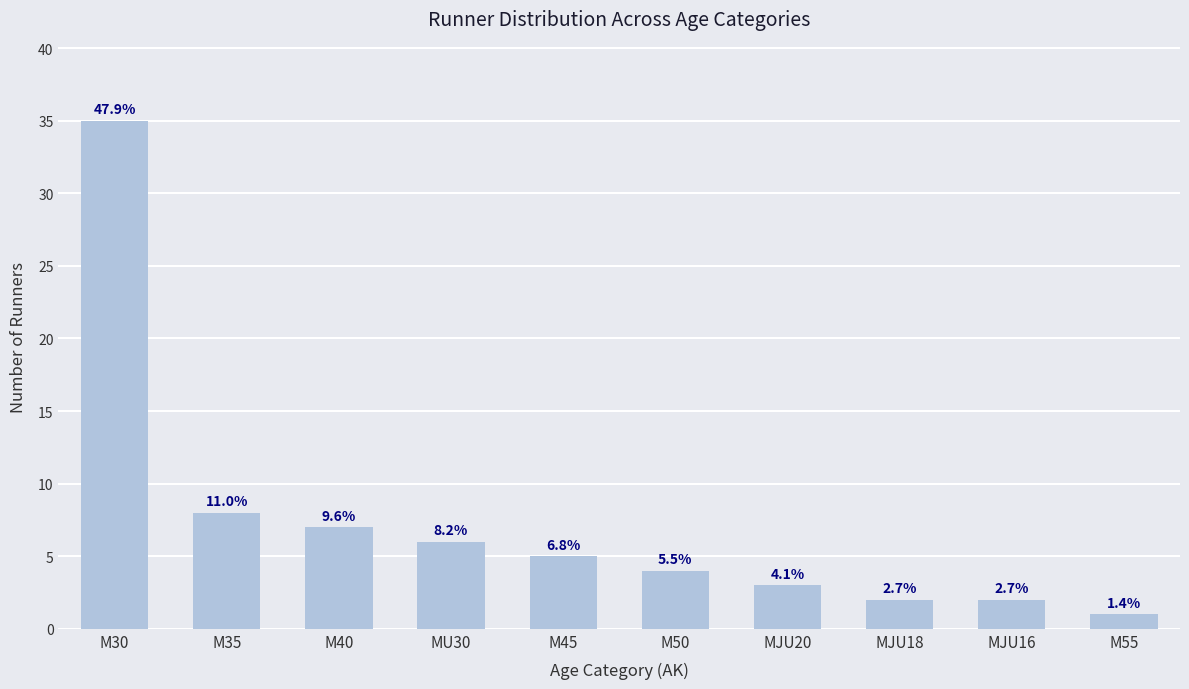

What is the greatest value displayed?

35